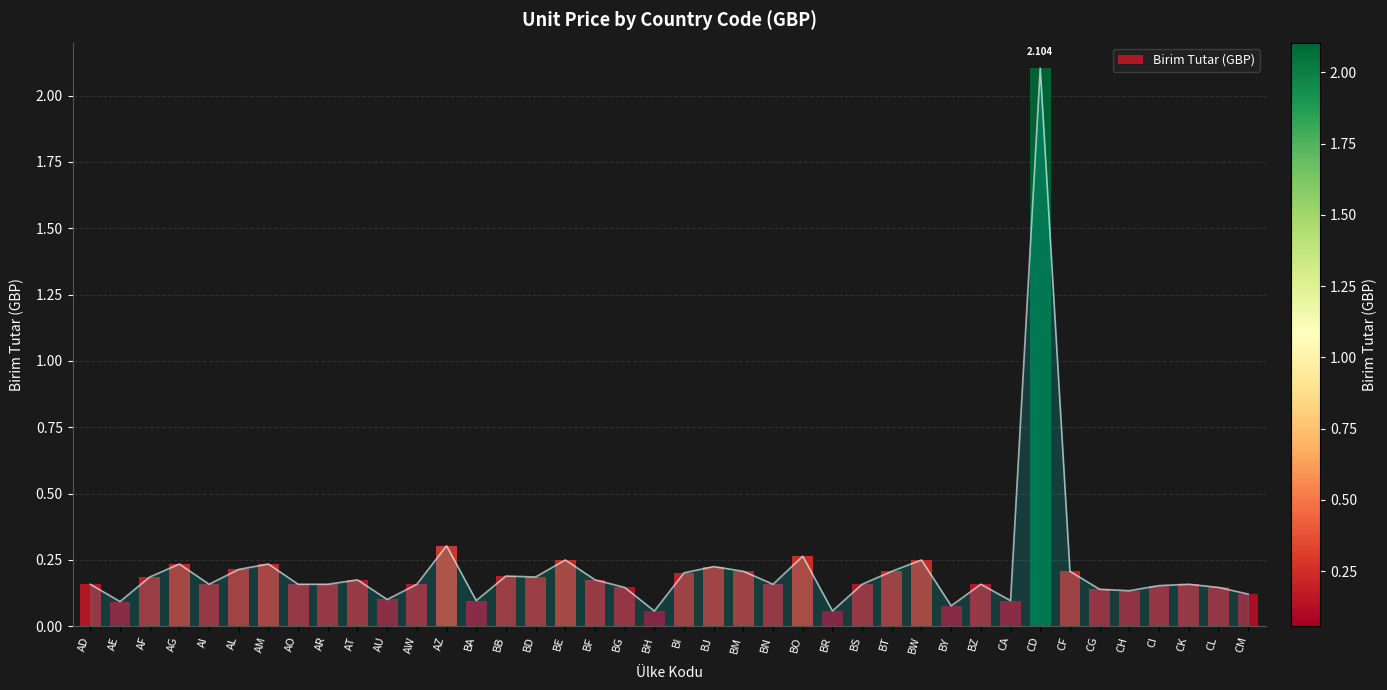

Is this an area chart (filled region under the line)?

Yes